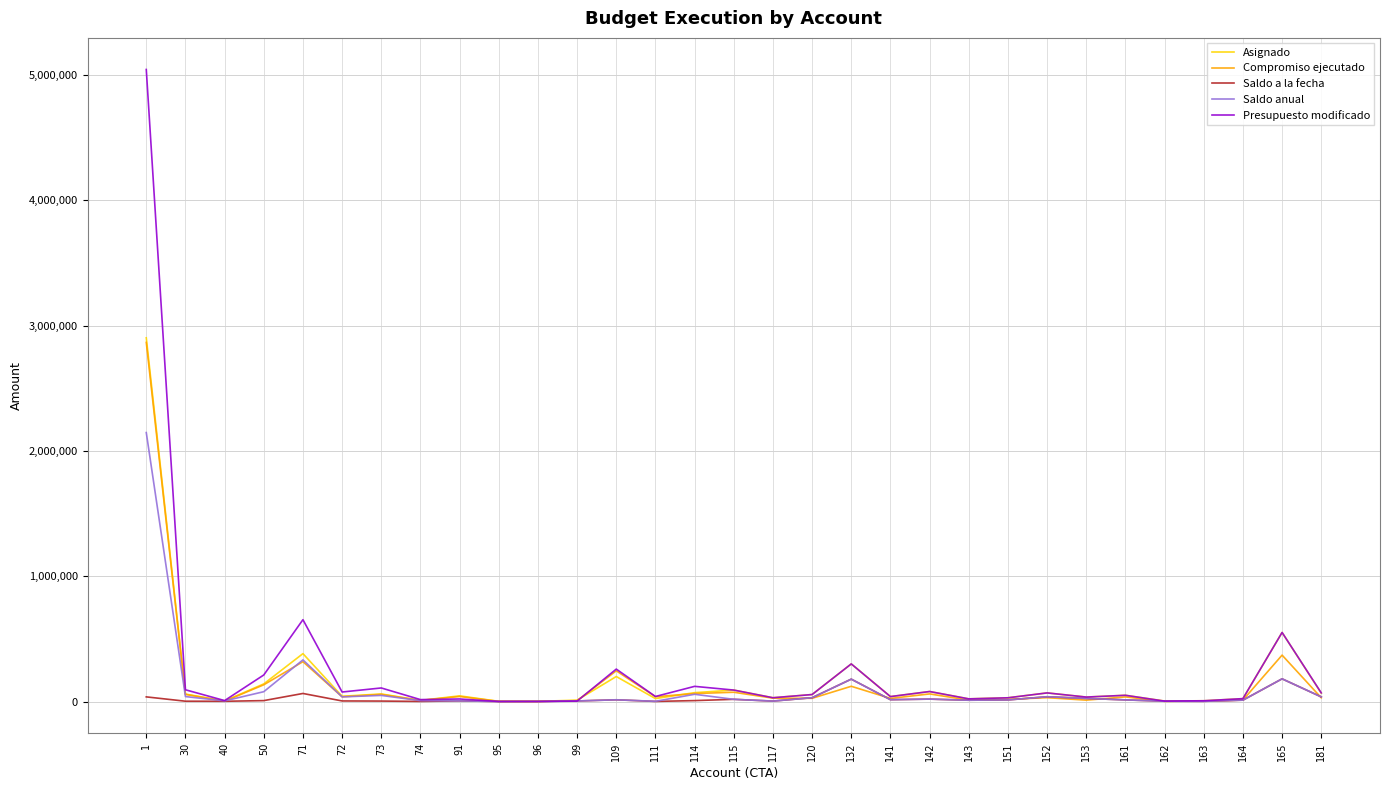

What is the greatest value displayed?

5043836.0